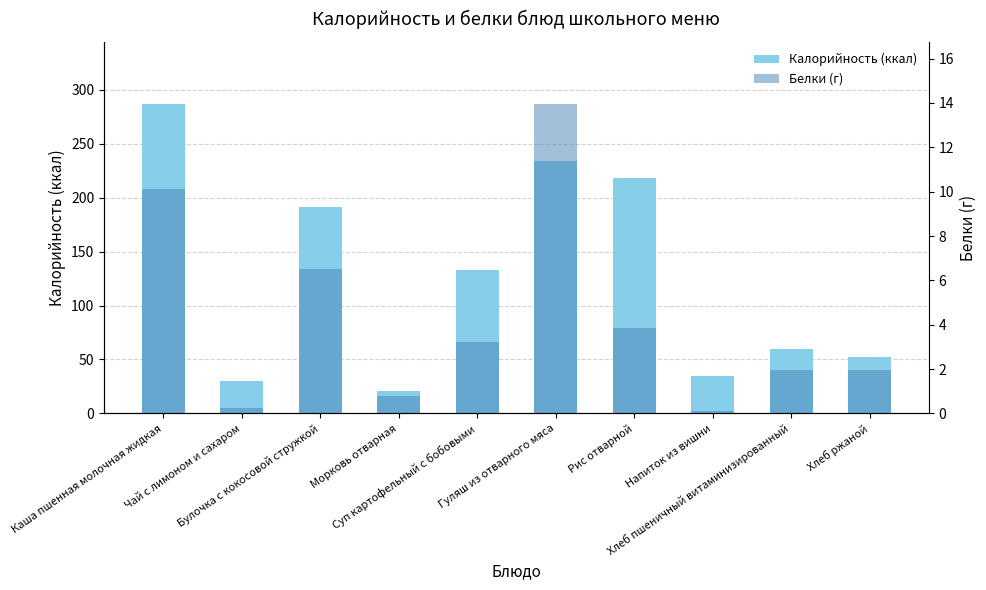

What is the value of the Белки (г) bar at the 2nd from the left?

0.2